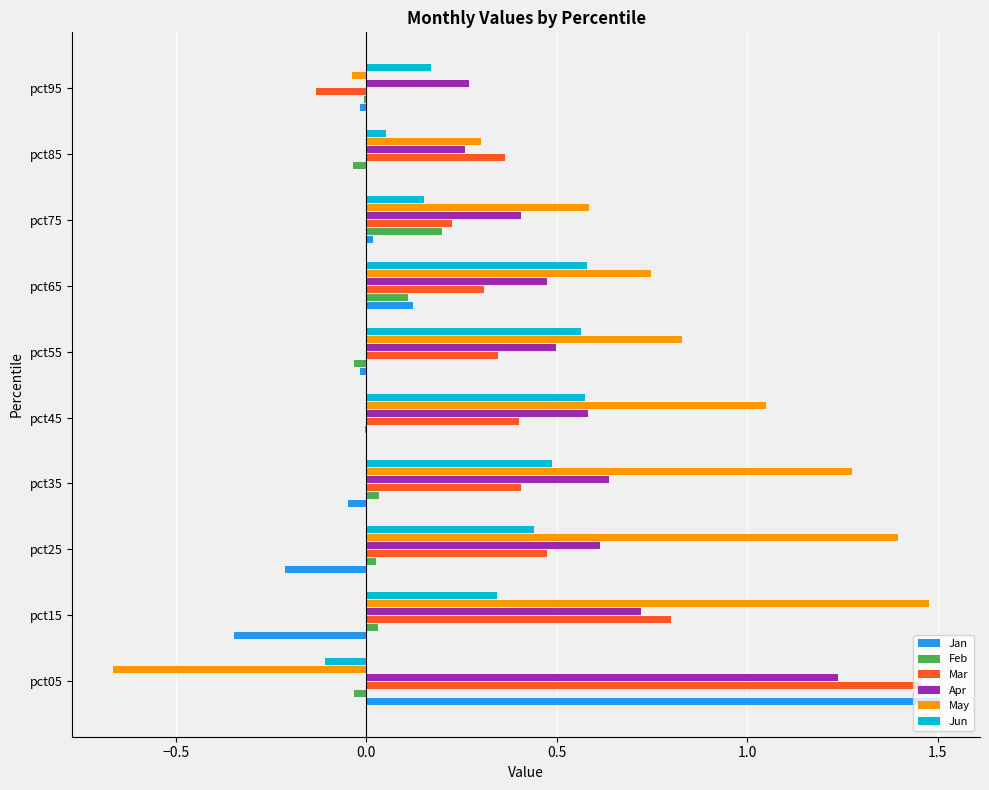

Which series changed the most between pct15 and pct85?

May